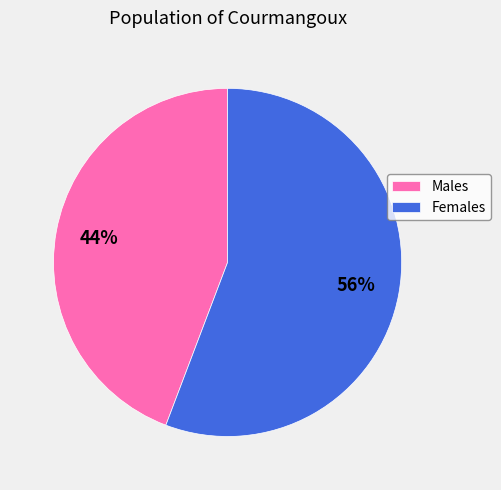

Between Females and Males, which is larger?

Females